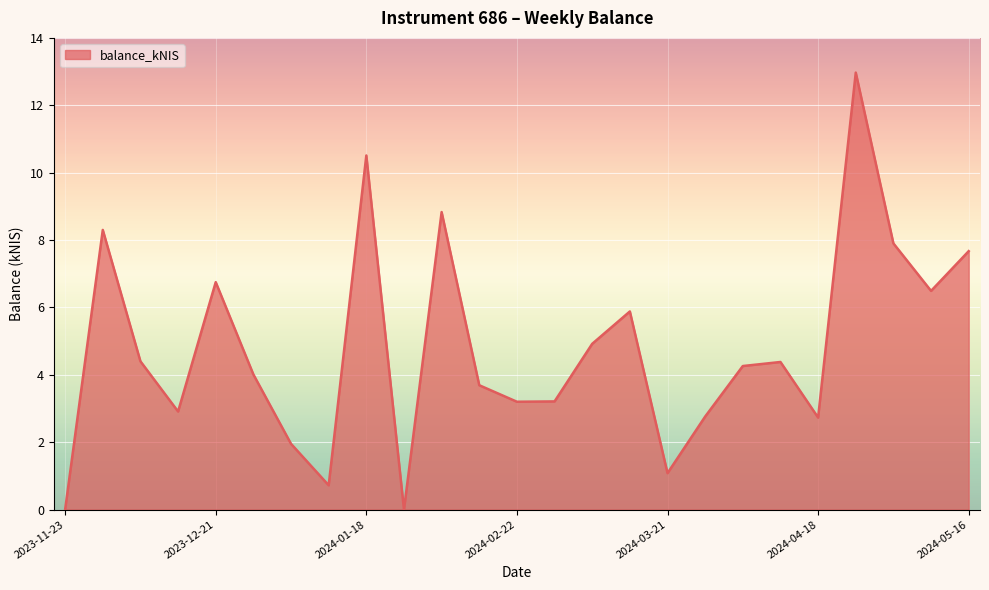

How many lines are shown in the chart?

1